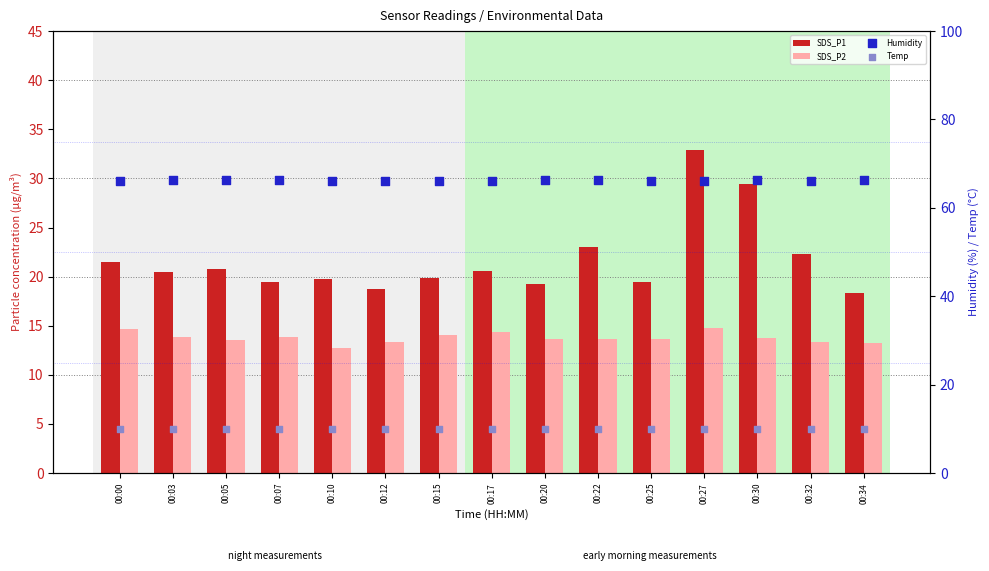

Which series has the largest total across all categories?

Humidity